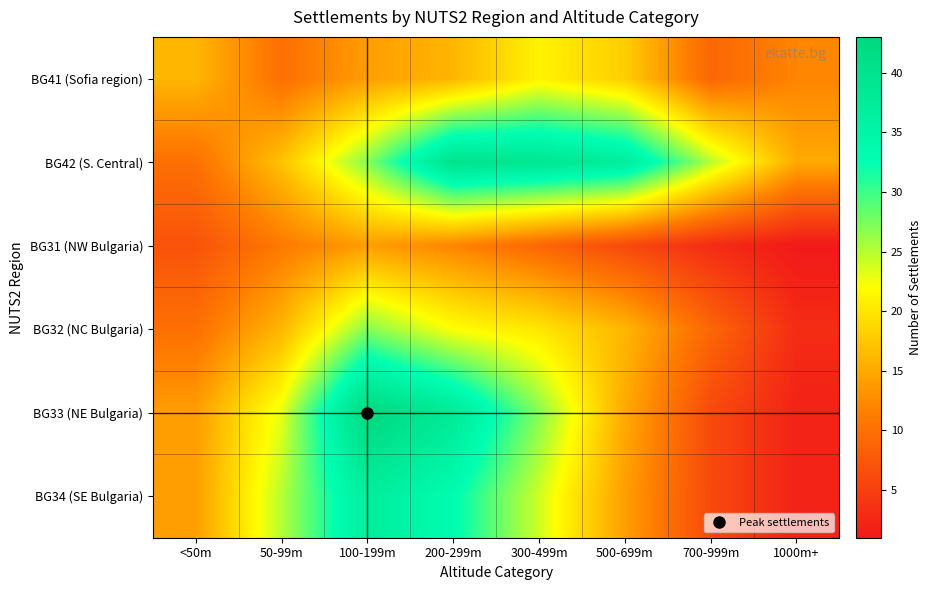

Reading right to left, list all the values displayed in this chart.

BG41 (Sofia region): 1000m+=12	700-999m=9	500-699m=18	300-499m=21	200-299m=16	100-199m=14	50-99m=10	<50m=16
BG42 (S. Central): 1000m+=15	700-999m=25	500-699m=37	300-499m=39	200-299m=40	100-199m=27	50-99m=17	<50m=10
BG31 (NW Bulgaria): 1000m+=1	700-999m=3	500-699m=6	300-499m=9	200-299m=12	100-199m=14	50-99m=11	<50m=7
BG32 (NC Bulgaria): 1000m+=3	700-999m=9	500-699m=16	300-499m=20	200-299m=22	100-199m=27	50-99m=16	<50m=10
BG33 (NE Bulgaria): 1000m+=2	700-999m=6	500-699m=15	300-499m=27	200-299m=38	100-199m=43	50-99m=23	<50m=14
BG34 (SE Bulgaria): 1000m+=2	700-999m=6	500-699m=14	300-499m=24	200-299m=33	100-199m=37	50-99m=25	<50m=14